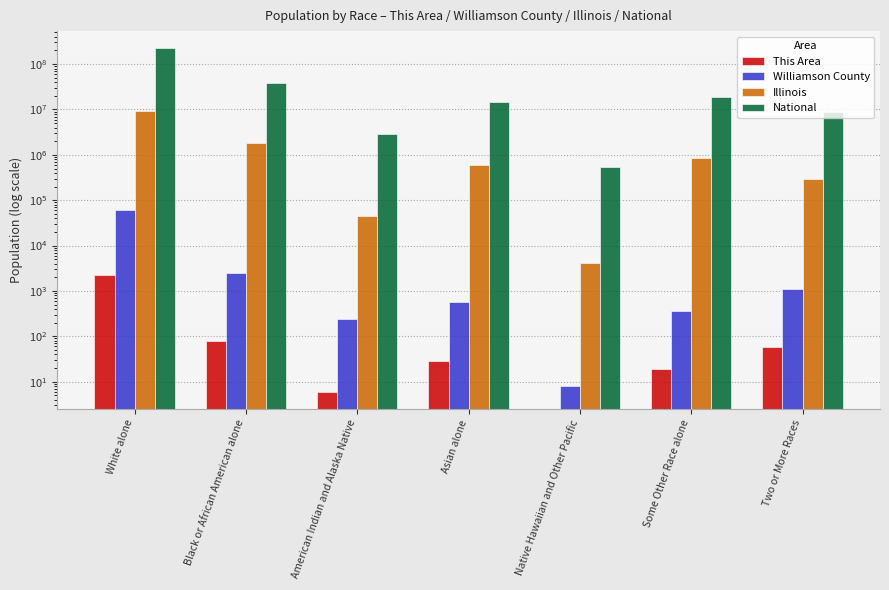

How many values in the National series are below 14674252?

3